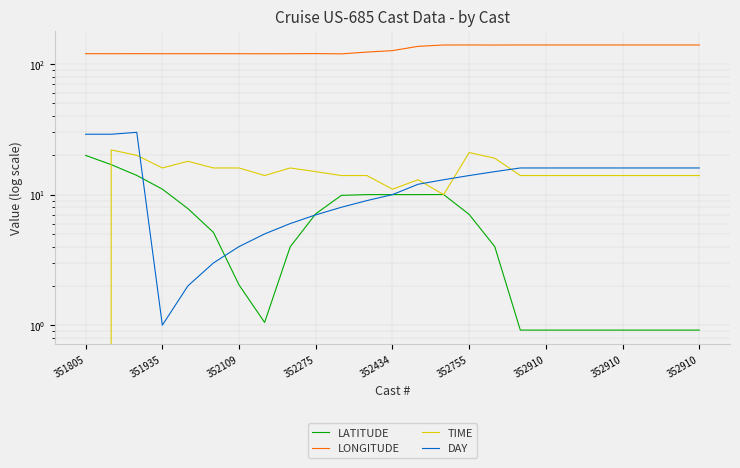

What is the difference between the maximum and minimum values in the DAY series?

29.0